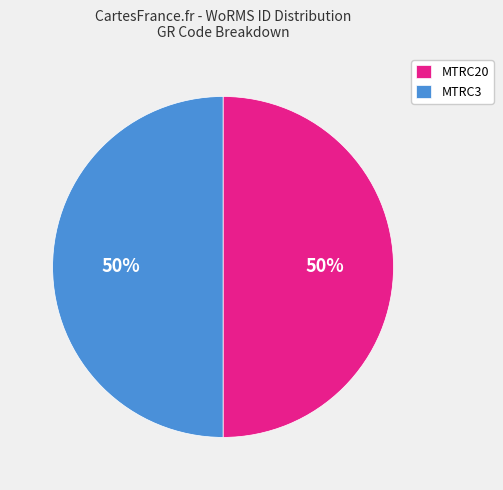

To the nearest percent, what is the average slice percentage?

50%